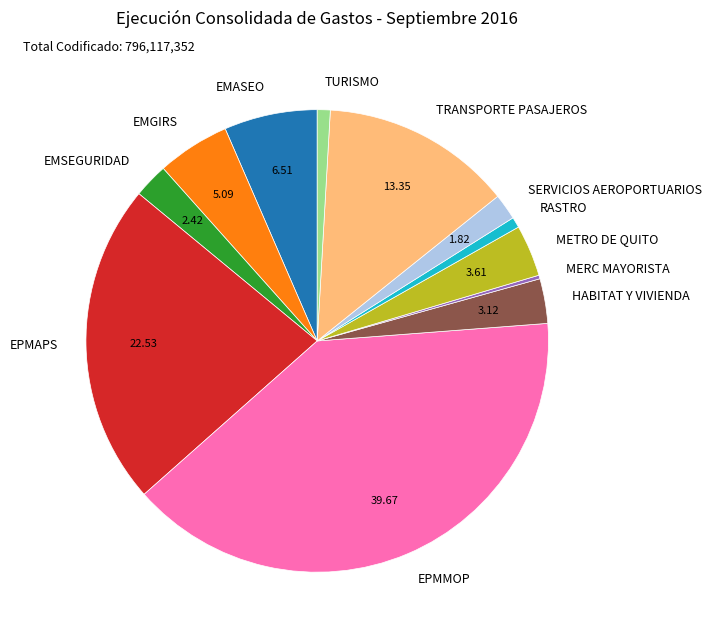

What is the ratio of the value at HABITAT Y VIVIENDA to the value at EMSEGURIDAD?

1.3